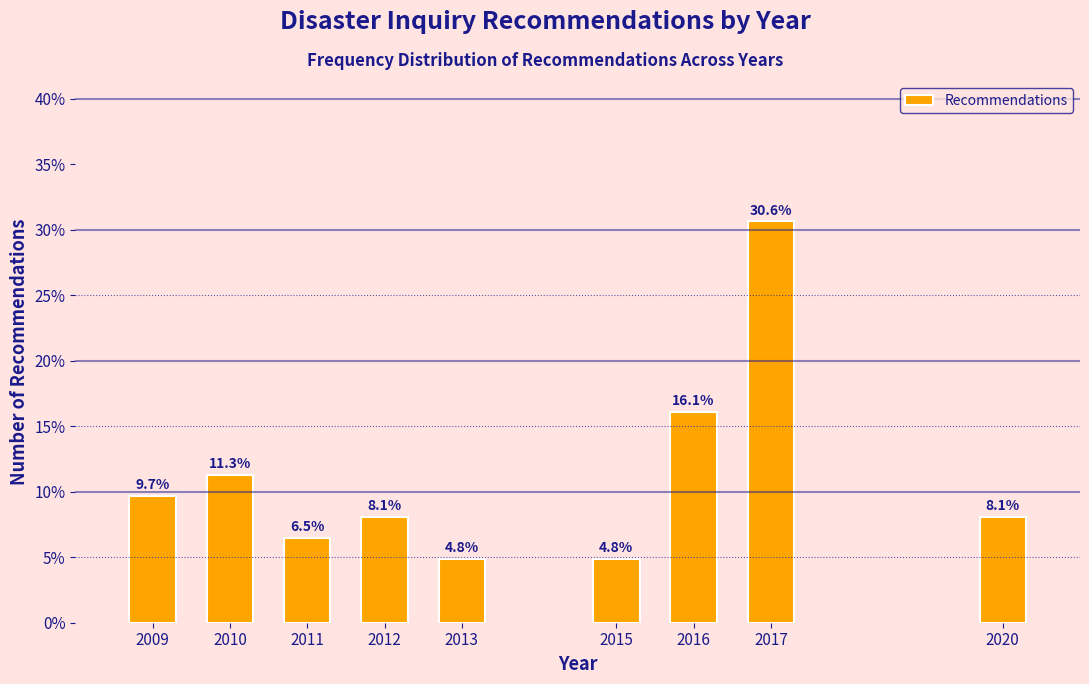

Reading left to right, transcribe all the data shown in this chart.

2009=9.7	2010=11.3	2011=6.5	2012=8.1	2013=4.8	2015=4.8	2016=16.1	2017=30.6	2020=8.1